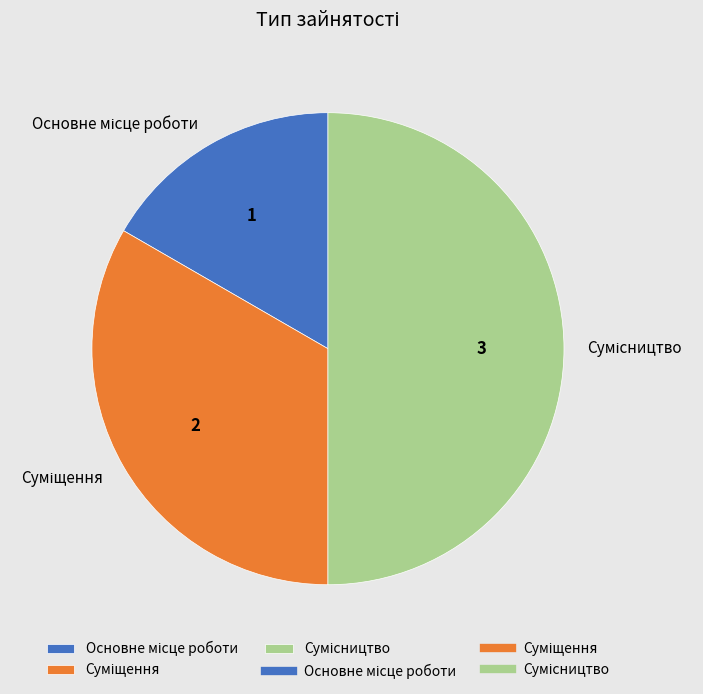

Count the number of slices in the pie.

3